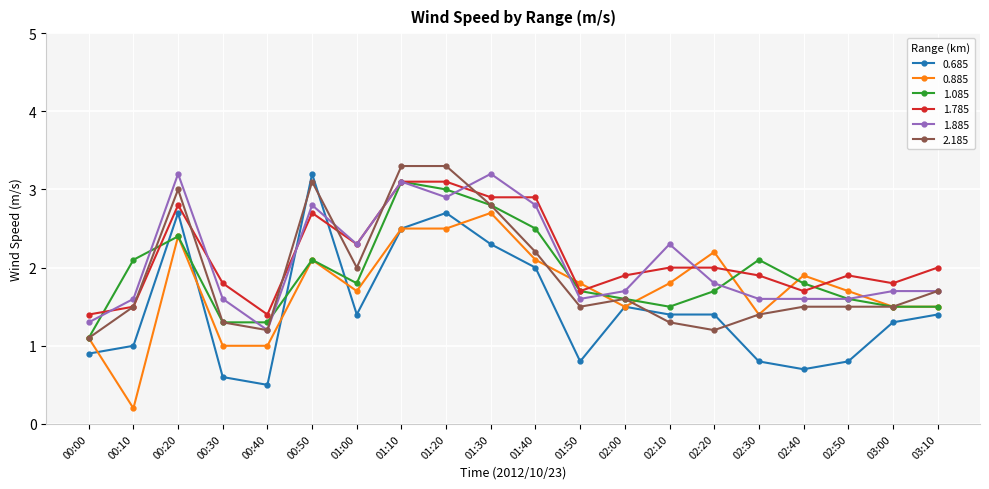

What is the highest value of the 1.085 series?

3.1